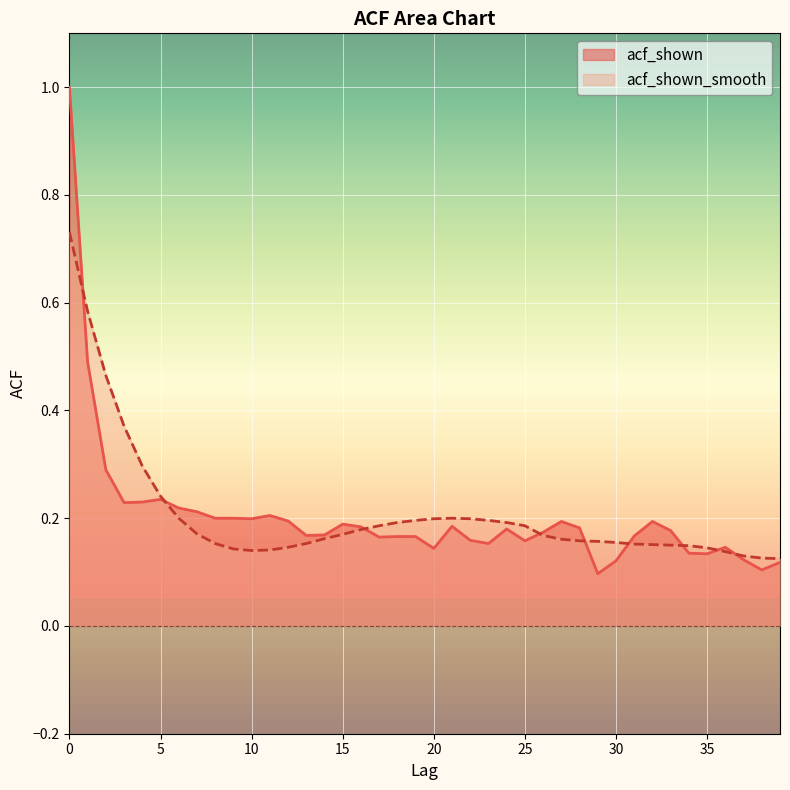

Reading left to right, extract all data points from this chart.

acf_shown: 1.0	0.5	0.3	0.2	0.2	0.2	0.2	0.2	0.2	0.2	0.2	0.2	0.2	0.2	0.2	0.2	0.2	0.2	0.2	0.2	0.1	0.2	0.2	0.2	0.2	0.2	0.2	0.2	0.2	0.1	0.1	0.2	0.2	0.2	0.1	0.1	0.1	0.1	0.1	0.1
acf_shown_smooth: 0.7	0.6	0.5	0.4	0.3	0.2	0.2	0.2	0.2	0.1	0.1	0.1	0.1	0.2	0.2	0.2	0.2	0.2	0.2	0.2	0.2	0.2	0.2	0.2	0.2	0.2	0.2	0.2	0.2	0.2	0.2	0.2	0.2	0.1	0.1	0.1	0.1	0.1	0.1	0.1